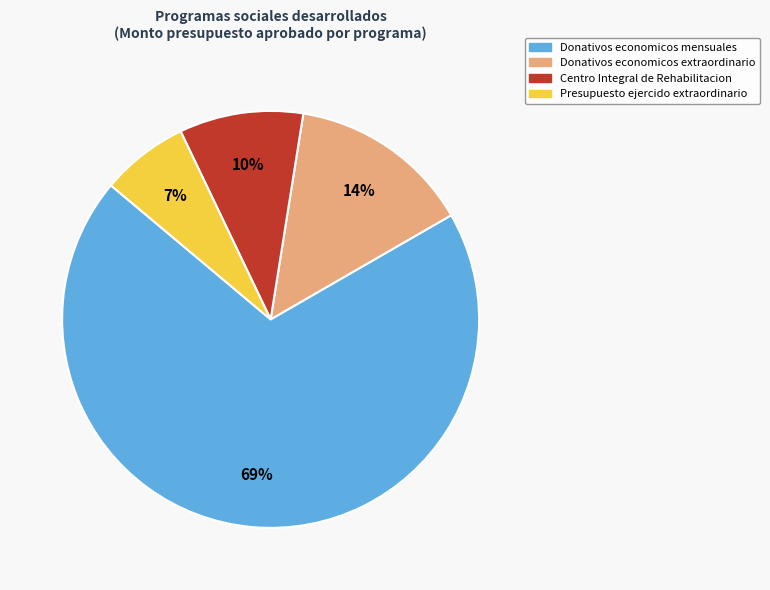

Does any single category account for the majority?

Yes